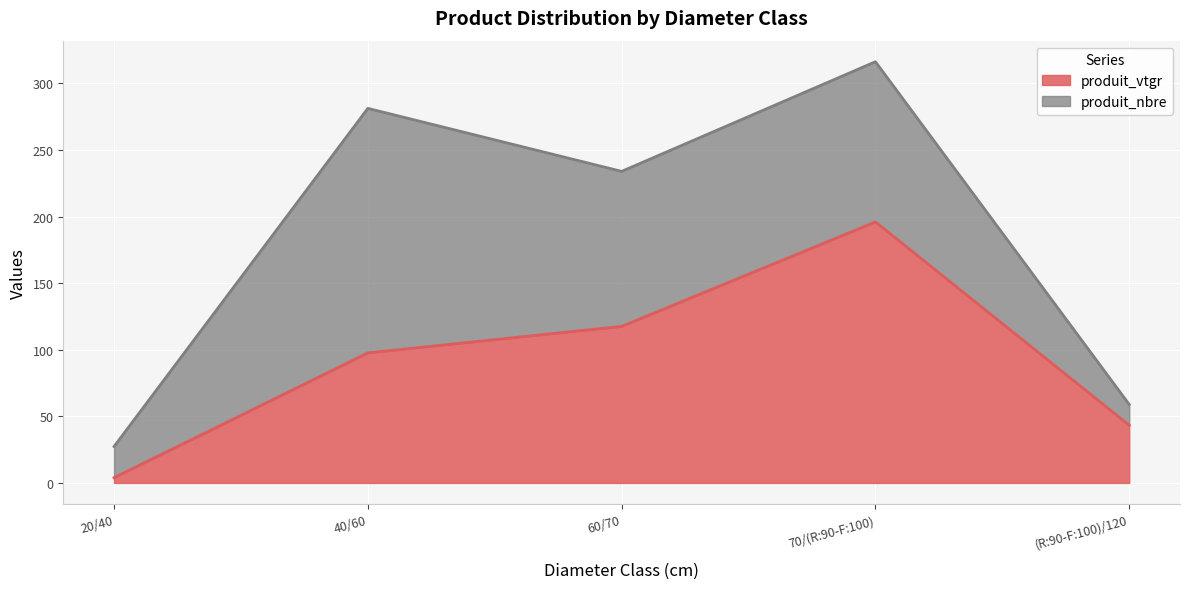

What is the ratio of the value at 40/60 to the value at 70/(R:90-F:100)?

0.5